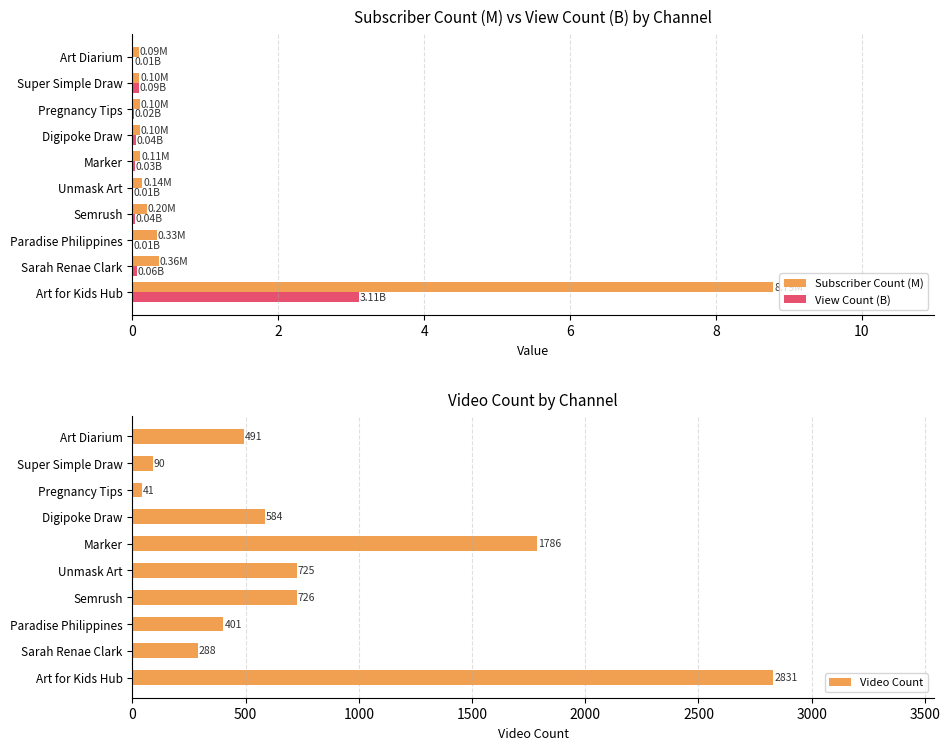

Which category has the highest value in the Subscriber Count (M) series?

Art for Kids Hub